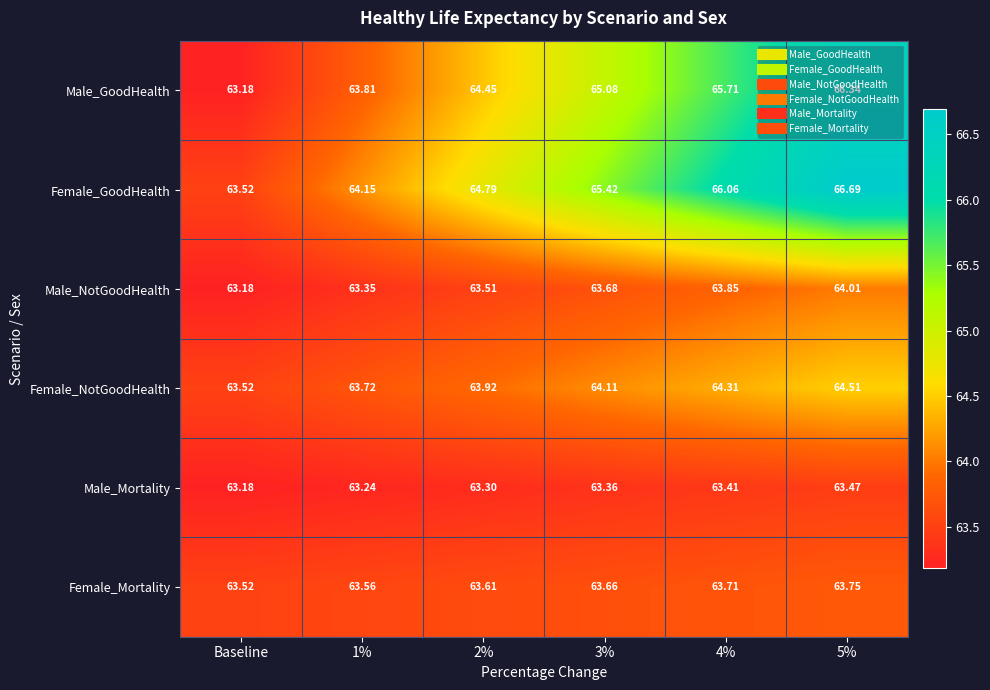

At which label is Male_NotGoodHealth closest to 63?

Baseline